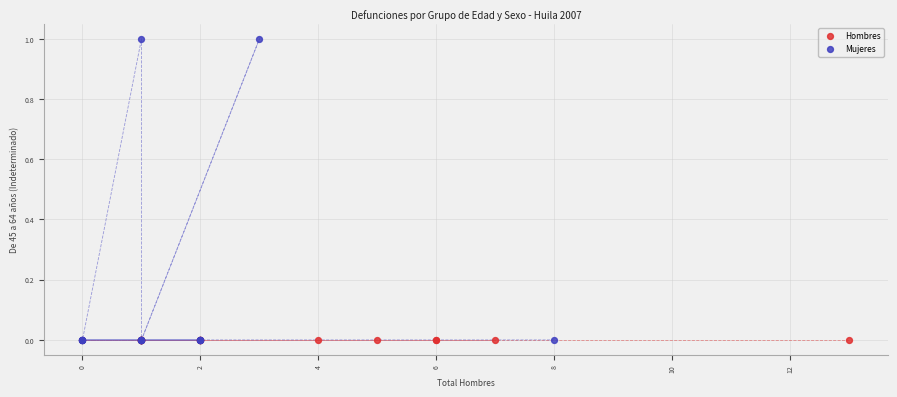

Which series reaches the maximum Y coordinate?

Mujeres